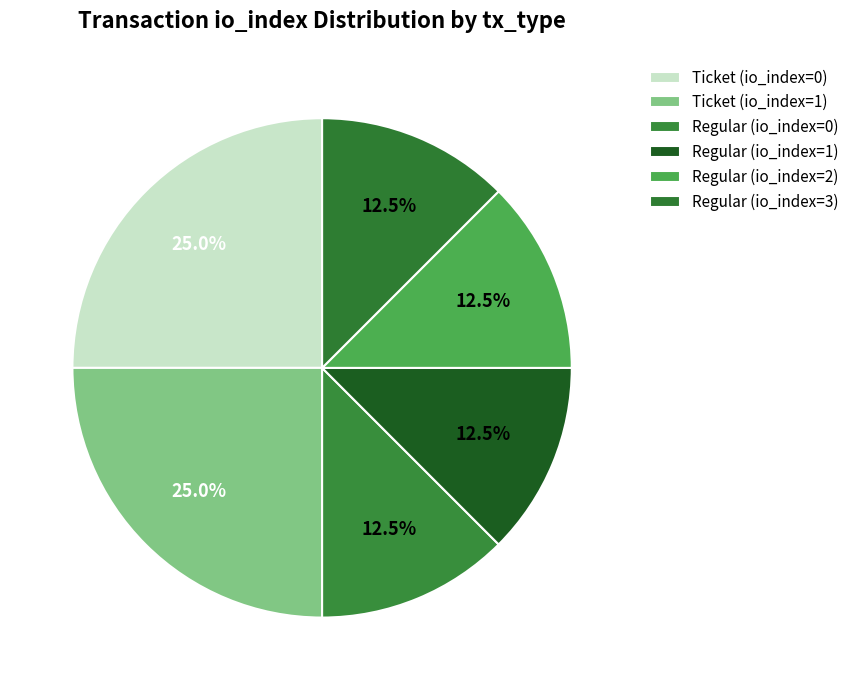

How much of the chart is everything except Ticket (io_index=0)?

75.0%